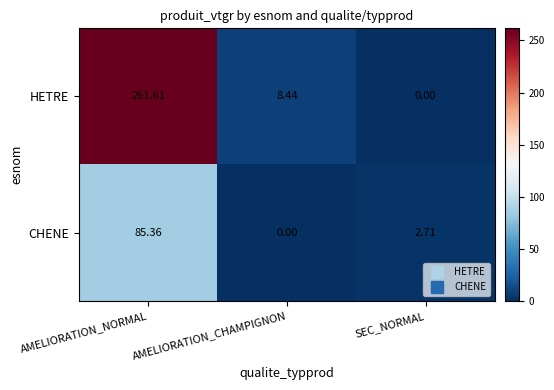

Rank the series at SEC_NORMAL from highest to lowest value.

CHENE, HETRE